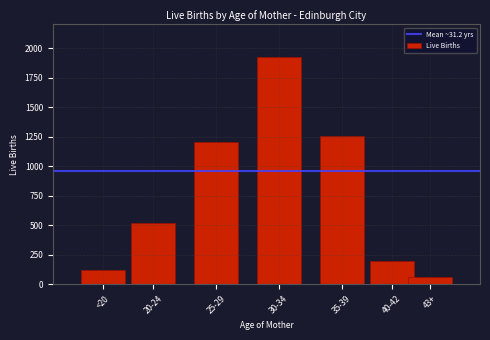

Reading left to right, what are all the values shown in this chart?

120	515	1205	1921	1253	198	61